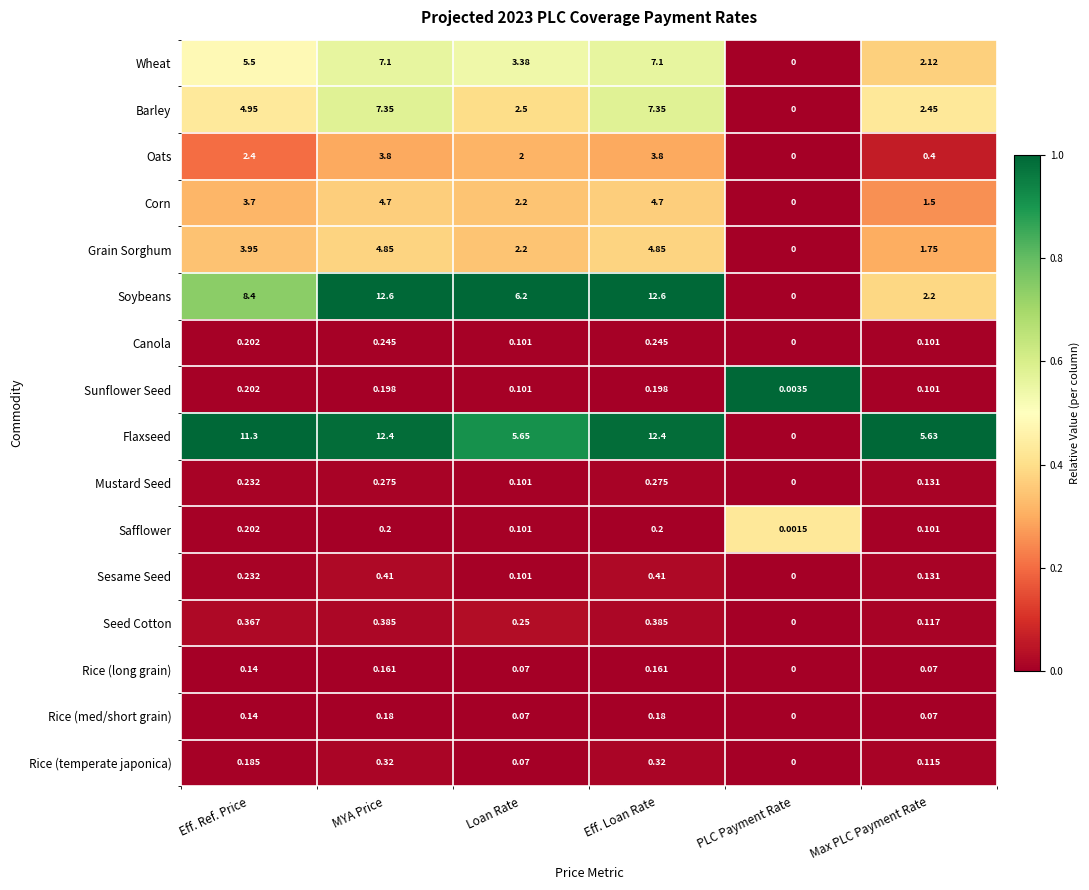

Where is Rice (long grain) nearest to the value 0?

PLC Payment Rate